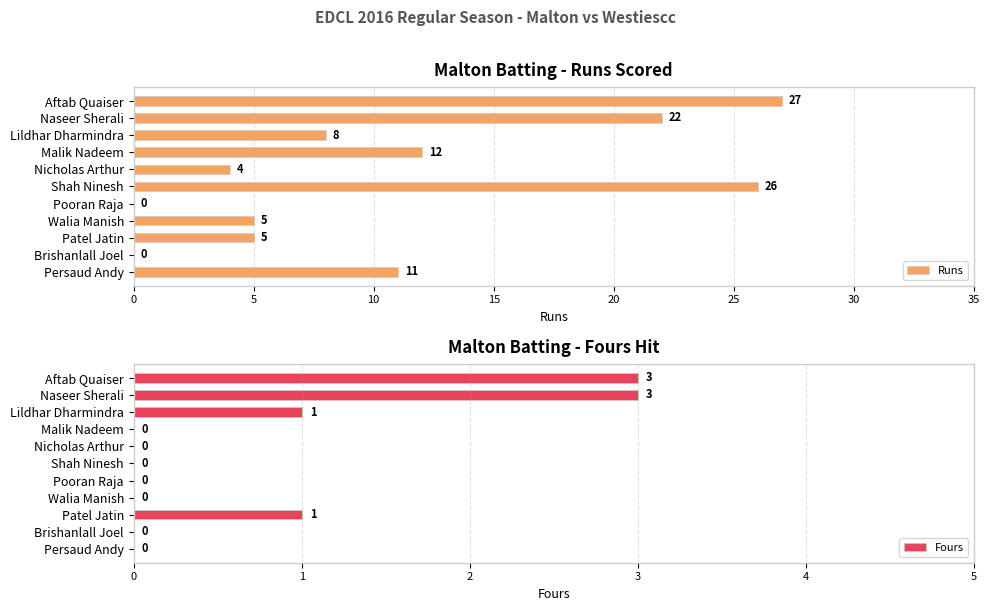

Which series has the widest spread of values?

Runs